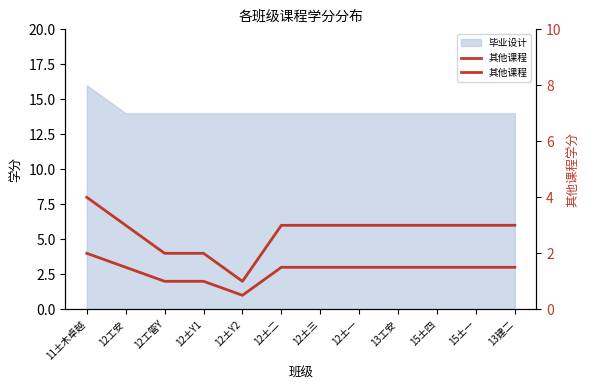

Approximately how many times larger is the value at 12土二 compared to 12工安?

1.0